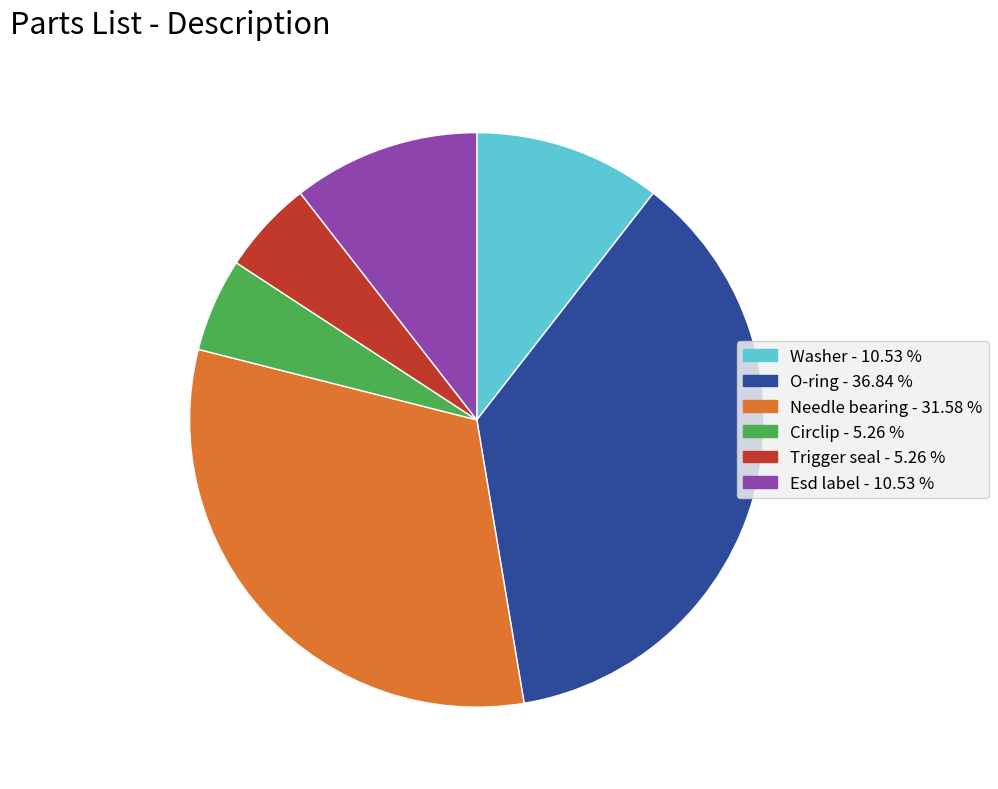

Is it true that Esd label is 4% of the pie?

False